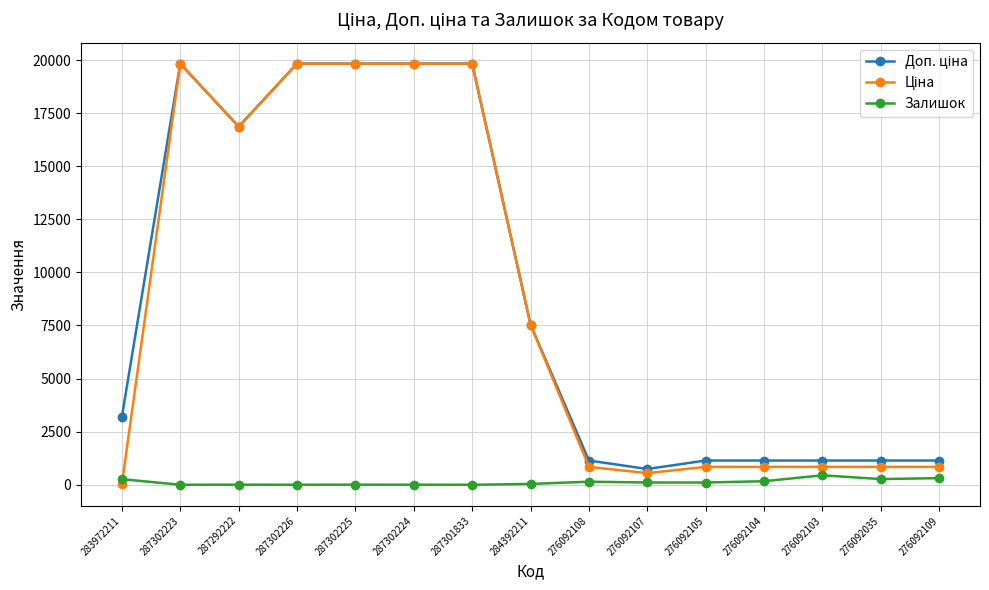

True or false: Залишок has a value of 106.0 at 276092105.

True